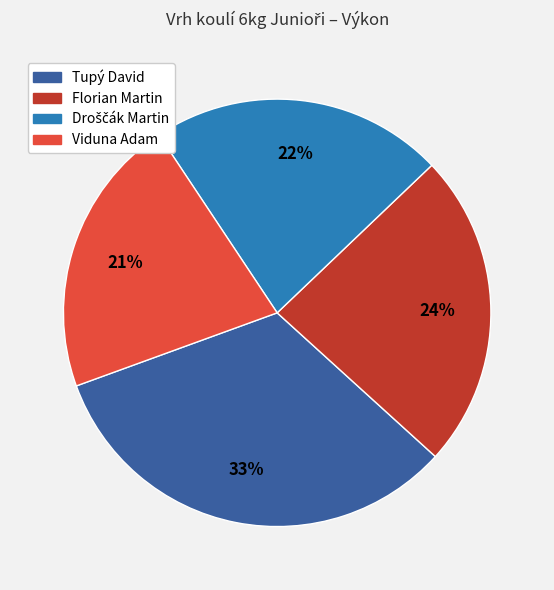

Combined, do Florian Martin and Viduna Adam account for over 50%?

No